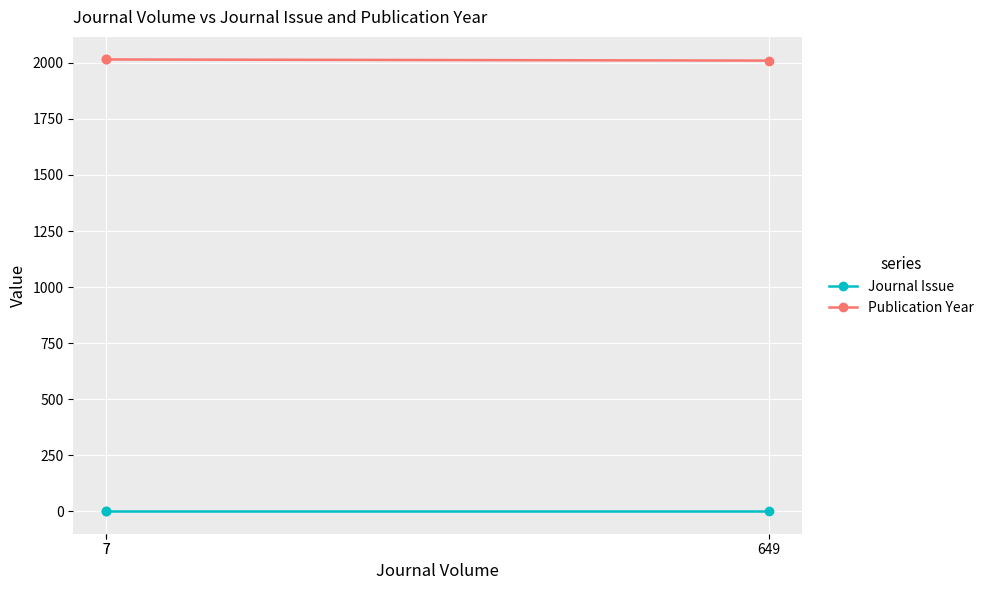

At which category is the sum across all series the highest?

7